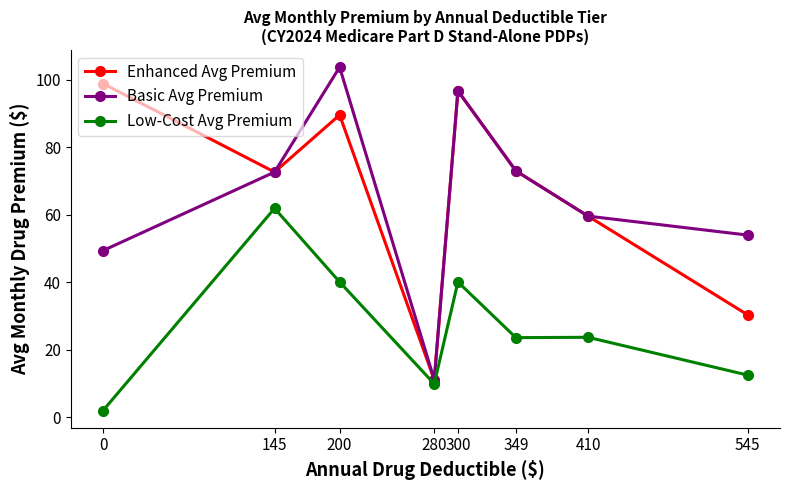

The value of Basic Avg Premium at 145 is 72.7. True or false?

True